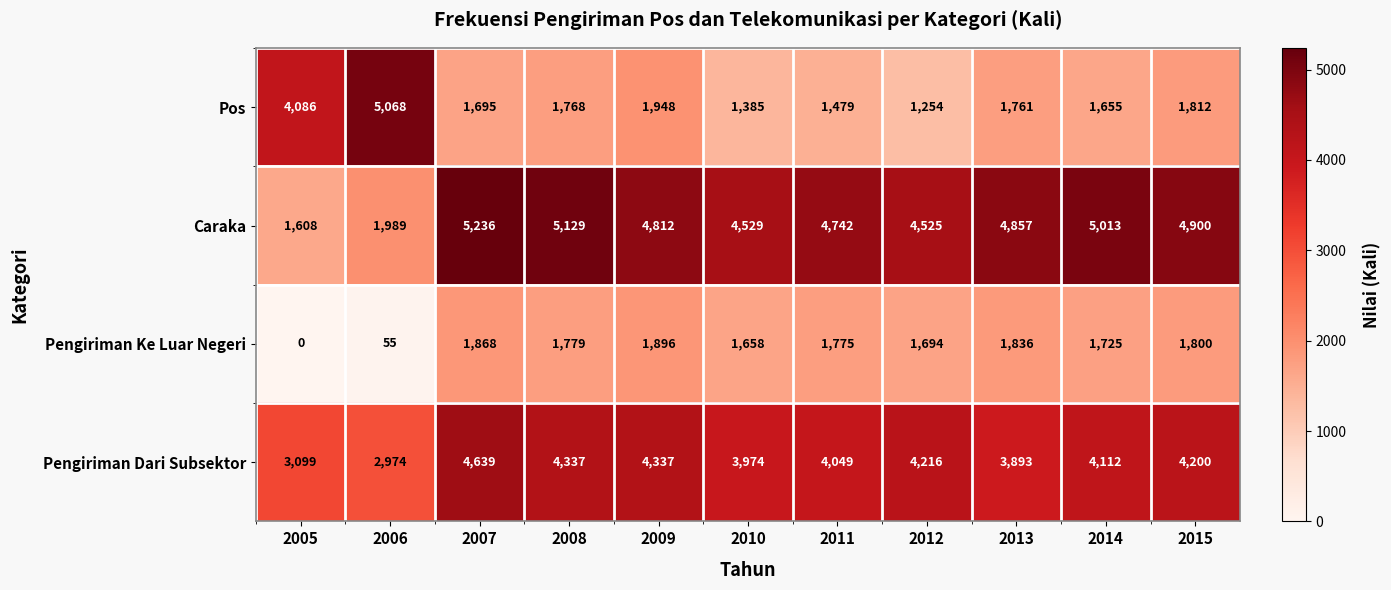

At which label is Pengiriman Dari Subsektor closest to 3806?

2013